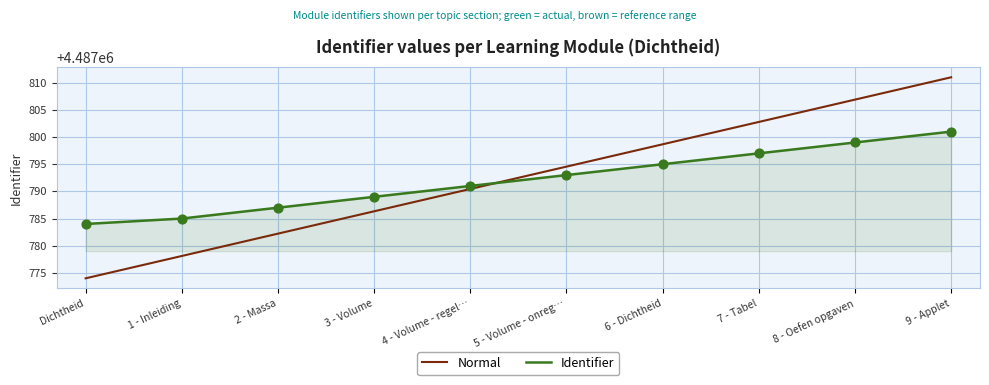

What are all the series names shown in the legend?

Normal, Identifier